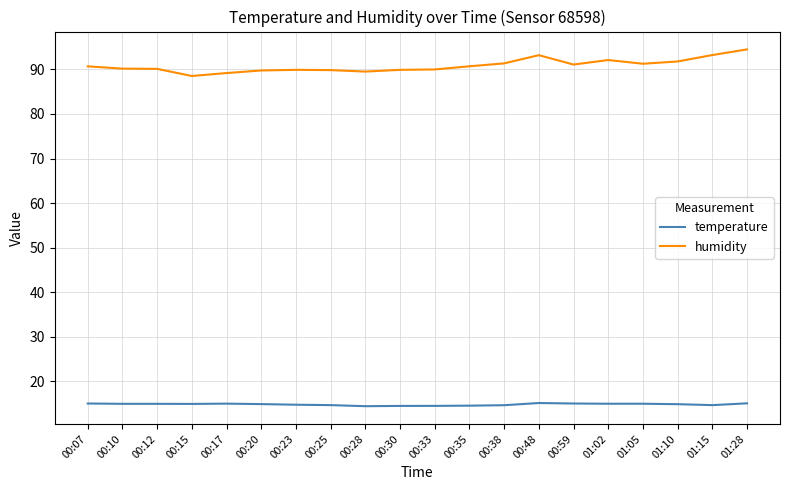

Which series has the largest total across all categories?

humidity